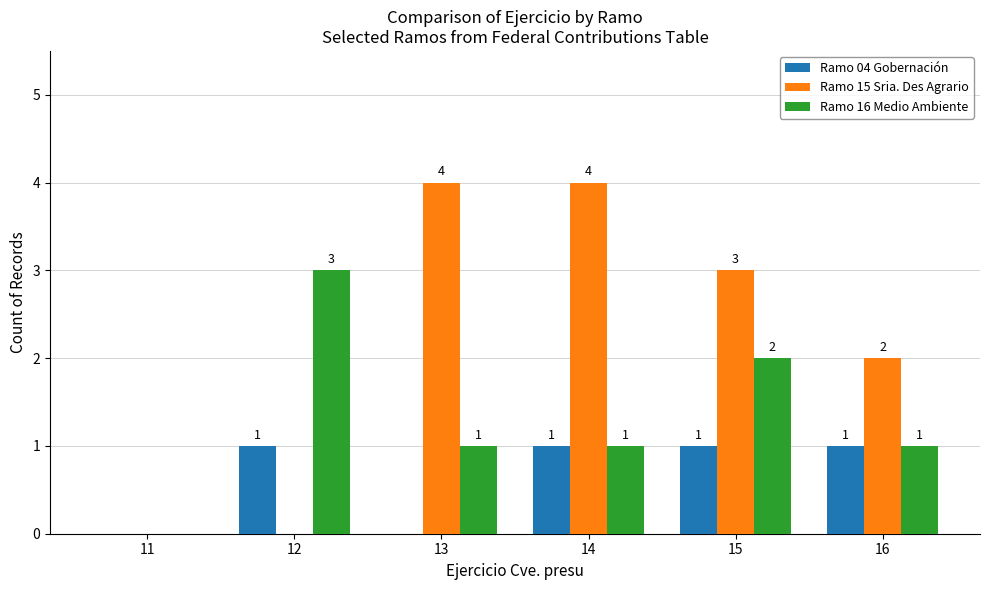

Between 12 and 13, which series saw the biggest shift?

Ramo 15 Sria. Des Agrario